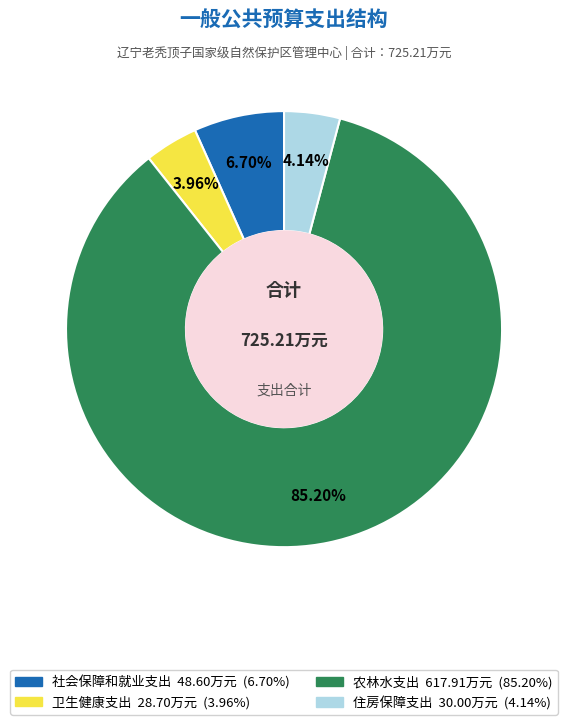

To the nearest percent, what portion does 农林水支出 represent?

85%